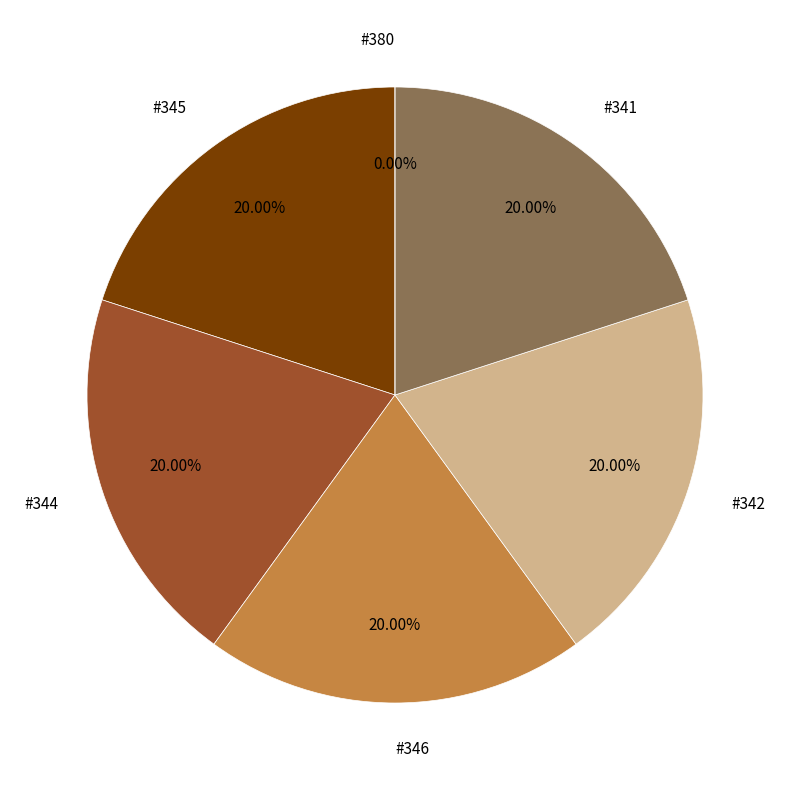

Is there a majority slice in this chart?

No